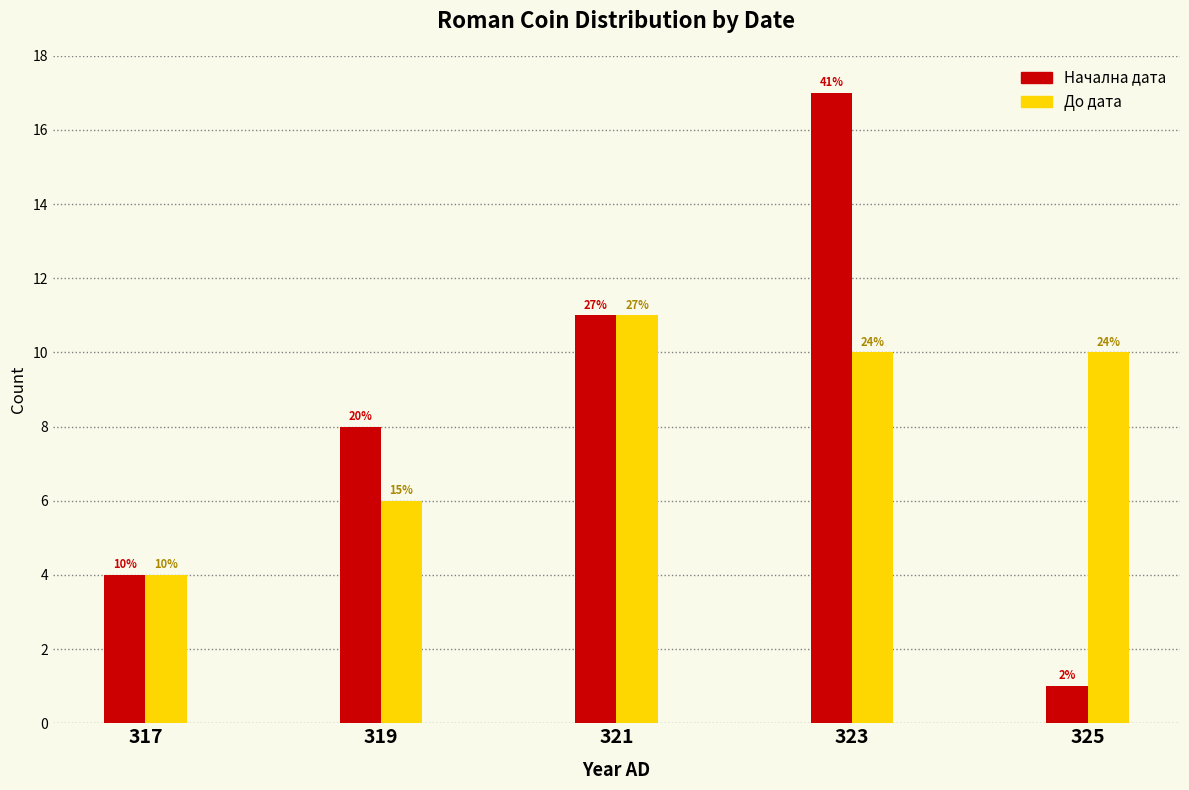

How many bars are there in each group?

2